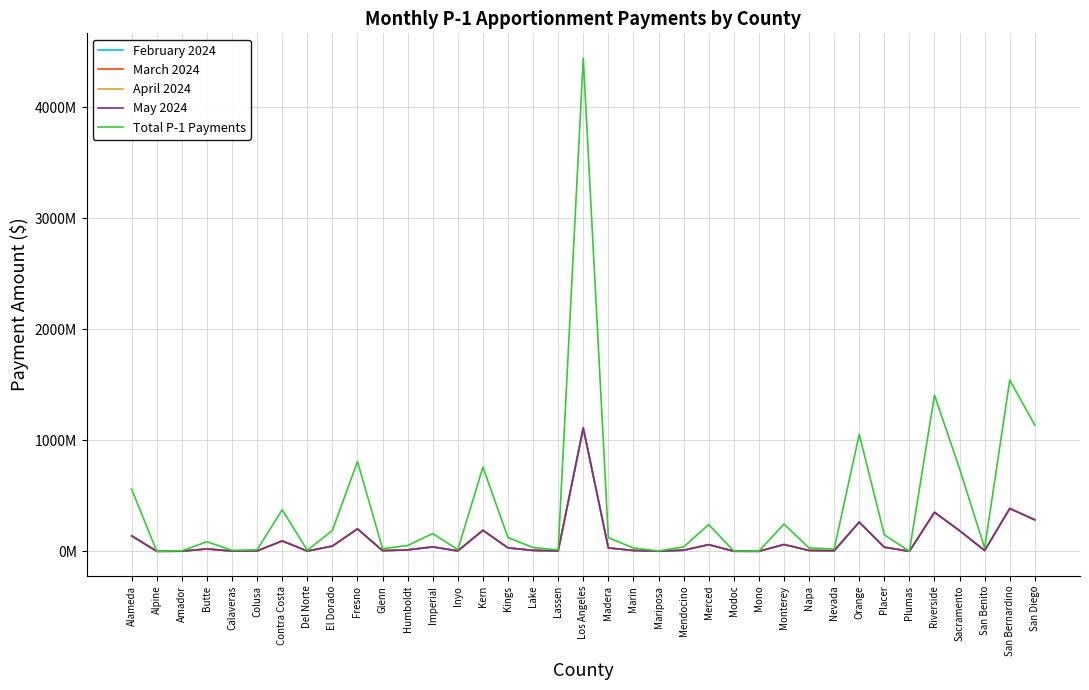

Reading right to left, transcribe all the data shown in this chart.

February 2024: San Diego=284053820	San Bernardino=385883403	San Benito=7430571	Sacramento=186028566	Riverside=351895266	Plumas=191532	Placer=37216766	Orange=263541295	Nevada=5120786	Napa=7525775	Monterey=61396674	Mono=374238	Modoc=798944	Merced=60121181	Mendocino=10022013	Mariposa=879095	Marin=7489777	Madera=30664596	Los Angeles=1111296265	Lassen=3177434	Lake=8423494	Kings=30990733	Kern=189666106	Inyo=3734381	Imperial=40030782	Humboldt=13151981	Glenn=5936494	Fresno=202343521	El Dorado=47111977	Del Norte=2247273	Contra Costa=93765293	Colusa=3422907	Calaveras=2212185	Butte=21654024	Amador=1196490	Alpine=171219	Alameda=139571407
March 2024: San Diego=284053820	San Bernardino=385883403	San Benito=7430571	Sacramento=186028566	Riverside=351895266	Plumas=191532	Placer=37216766	Orange=263541295	Nevada=5120786	Napa=7525775	Monterey=61396674	Mono=374238	Modoc=798944	Merced=60121181	Mendocino=10022013	Mariposa=879095	Marin=7489777	Madera=30664596	Los Angeles=1111296265	Lassen=3177434	Lake=8423494	Kings=30990733	Kern=189666106	Inyo=3734381	Imperial=40030782	Humboldt=13151981	Glenn=5936494	Fresno=202343521	El Dorado=47111977	Del Norte=2247273	Contra Costa=93765293	Colusa=3422907	Calaveras=2212185	Butte=21654024	Amador=1196490	Alpine=171219	Alameda=139571407
April 2024: San Diego=284053820	San Bernardino=385883403	San Benito=7430571	Sacramento=186028566	Riverside=351895266	Plumas=191532	Placer=37216766	Orange=263541295	Nevada=5120786	Napa=7525775	Monterey=61396674	Mono=374238	Modoc=798944	Merced=60121181	Mendocino=10022013	Mariposa=879095	Marin=7489777	Madera=30664596	Los Angeles=1111296265	Lassen=3177434	Lake=8423494	Kings=30990733	Kern=189666106	Inyo=3734381	Imperial=40030782	Humboldt=13151981	Glenn=5936494	Fresno=202343521	El Dorado=47111977	Del Norte=2247273	Contra Costa=93765293	Colusa=3422907	Calaveras=2212185	Butte=21654024	Amador=1196490	Alpine=171219	Alameda=139571407
May 2024: San Diego=284053820	San Bernardino=385883403	San Benito=7430571	Sacramento=186028566	Riverside=351895266	Plumas=191532	Placer=37216766	Orange=263541295	Nevada=5120786	Napa=7525775	Monterey=61396674	Mono=374238	Modoc=798944	Merced=60121181	Mendocino=10022013	Mariposa=879095	Marin=7489777	Madera=30664596	Los Angeles=1111296265	Lassen=3177434	Lake=8423494	Kings=30990733	Kern=189666106	Inyo=3734381	Imperial=40030782	Humboldt=13151981	Glenn=5936494	Fresno=202343521	El Dorado=47111977	Del Norte=2247273	Contra Costa=93765293	Colusa=3422907	Calaveras=2212185	Butte=21654024	Amador=1196490	Alpine=171219	Alameda=139571407
Total P-1 Payments: San Diego=1136215280	San Bernardino=1543533612	San Benito=29722284	Sacramento=744114264	Riverside=1407581064	Plumas=766128	Placer=148867064	Orange=1054165180	Nevada=20483144	Napa=30103100	Monterey=245586696	Mono=1496952	Modoc=3195776	Merced=240484724	Mendocino=40088052	Mariposa=3516380	Marin=29959108	Madera=122658384	Los Angeles=4445185060	Lassen=12709736	Lake=33693976	Kings=123962932	Kern=758664424	Inyo=14937524	Imperial=160123128	Humboldt=52607924	Glenn=23745976	Fresno=809374084	El Dorado=188447908	Del Norte=8989092	Contra Costa=375061172	Colusa=13691628	Calaveras=8848740	Butte=86616096	Amador=4785960	Alpine=684876	Alameda=558285628